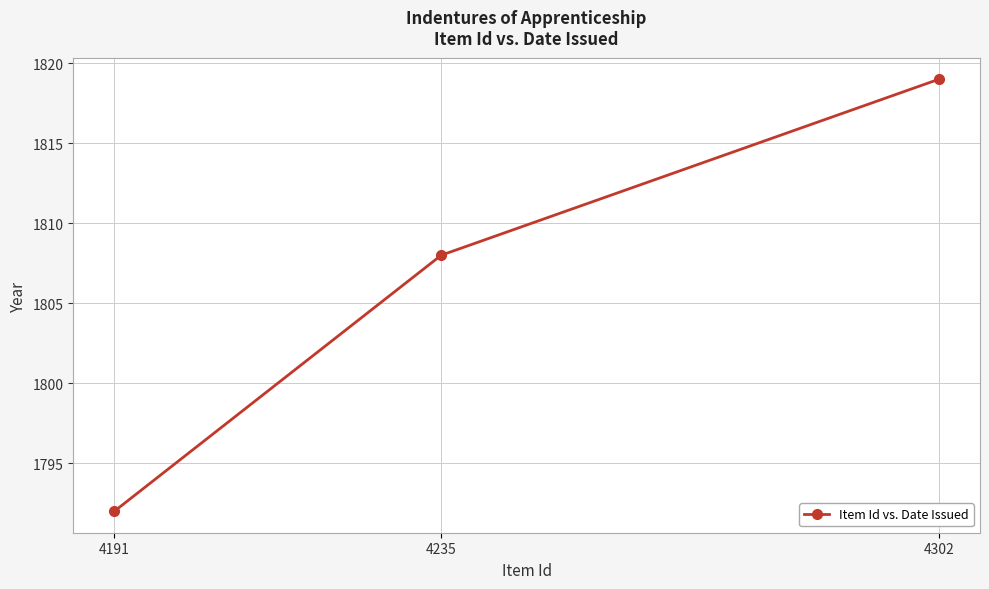

What is the change in value from 4235 to 4302?

+11